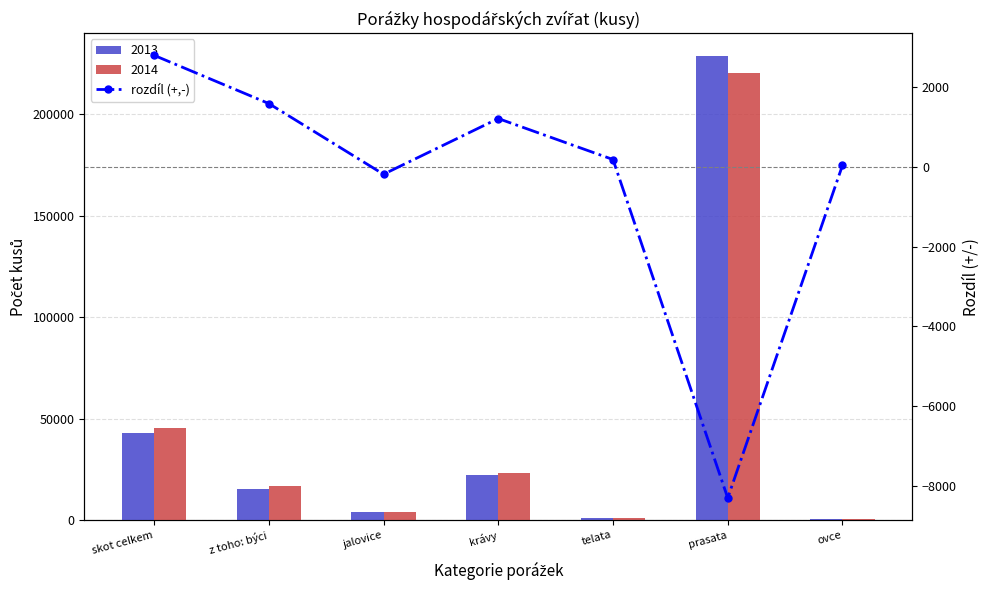

What is the value of the 6th bar from the left?

-8309